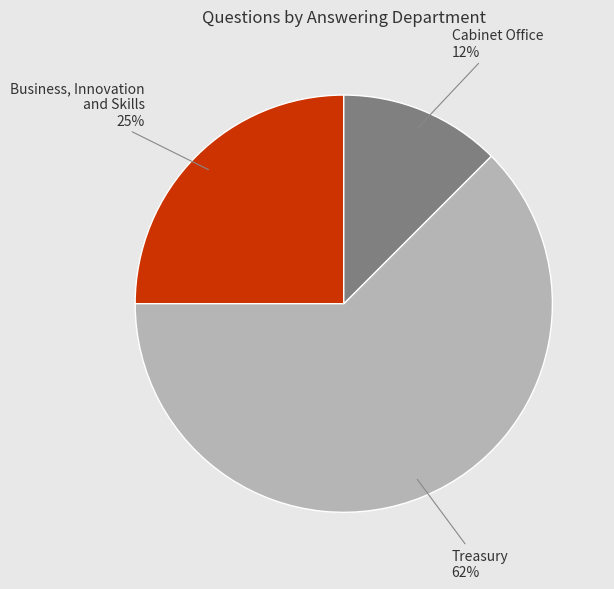

Is there a majority slice in this chart?

Yes